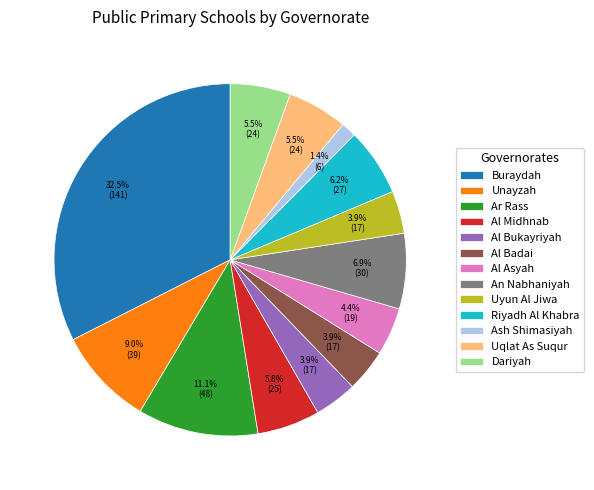

To the nearest percent, what portion does An Nabhaniyah represent?

7%